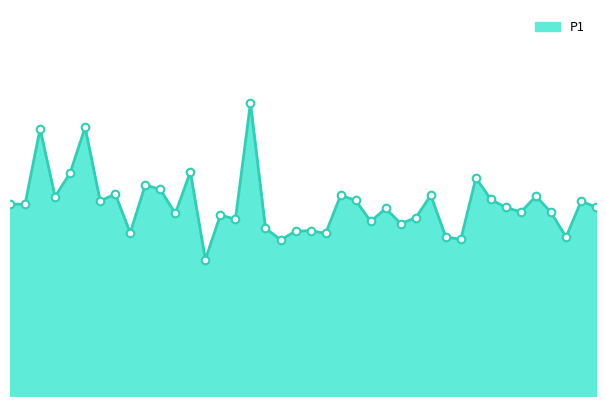

Is the value of P1_line at 23 greater than the value of P1_markers at 25?

Yes